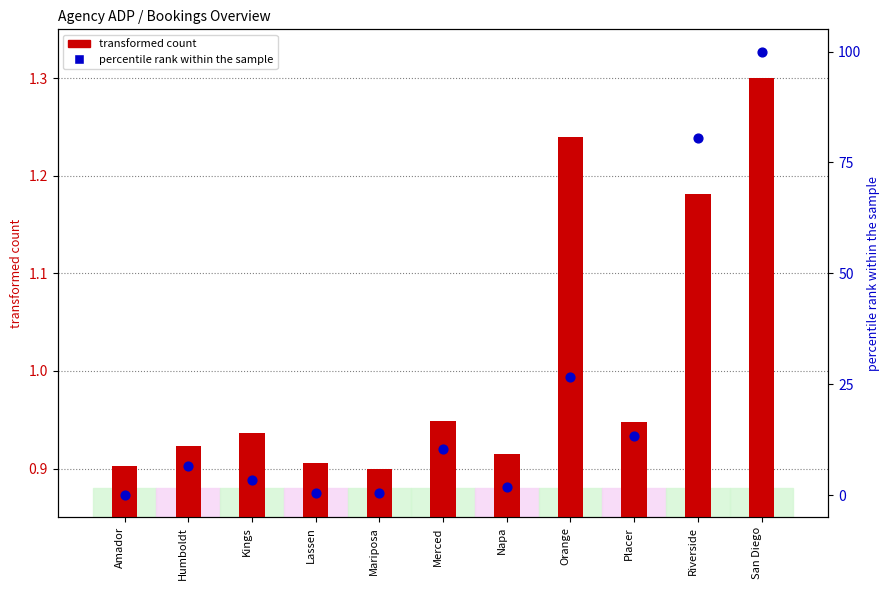

Is the value of percentile rank within the sample at Mariposa greater than the value of transformed count at Humboldt?

No